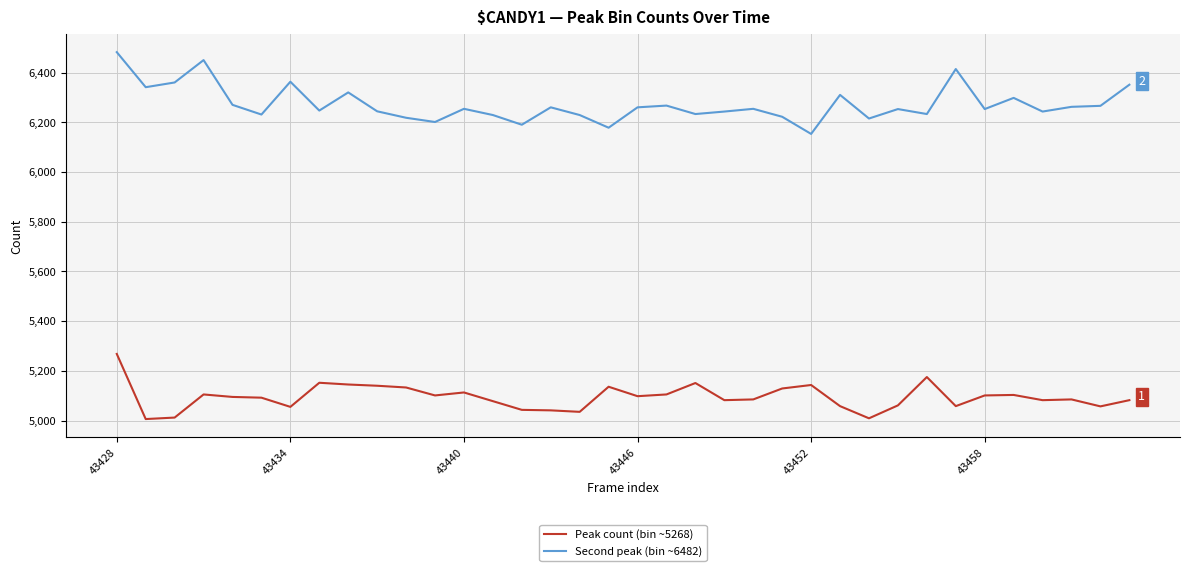

What are all the series names shown in the legend?

Peak count (bin ~5268), Second peak (bin ~6482)